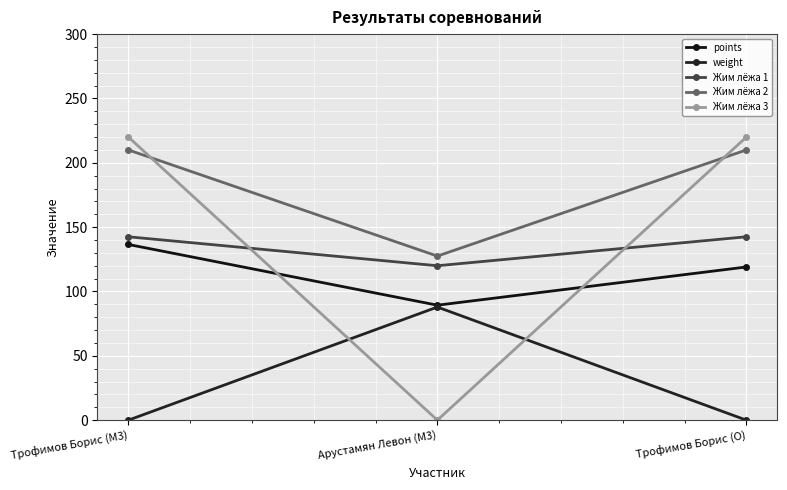

At which category is the sum across all series the highest?

Трофимов Борис (M3)